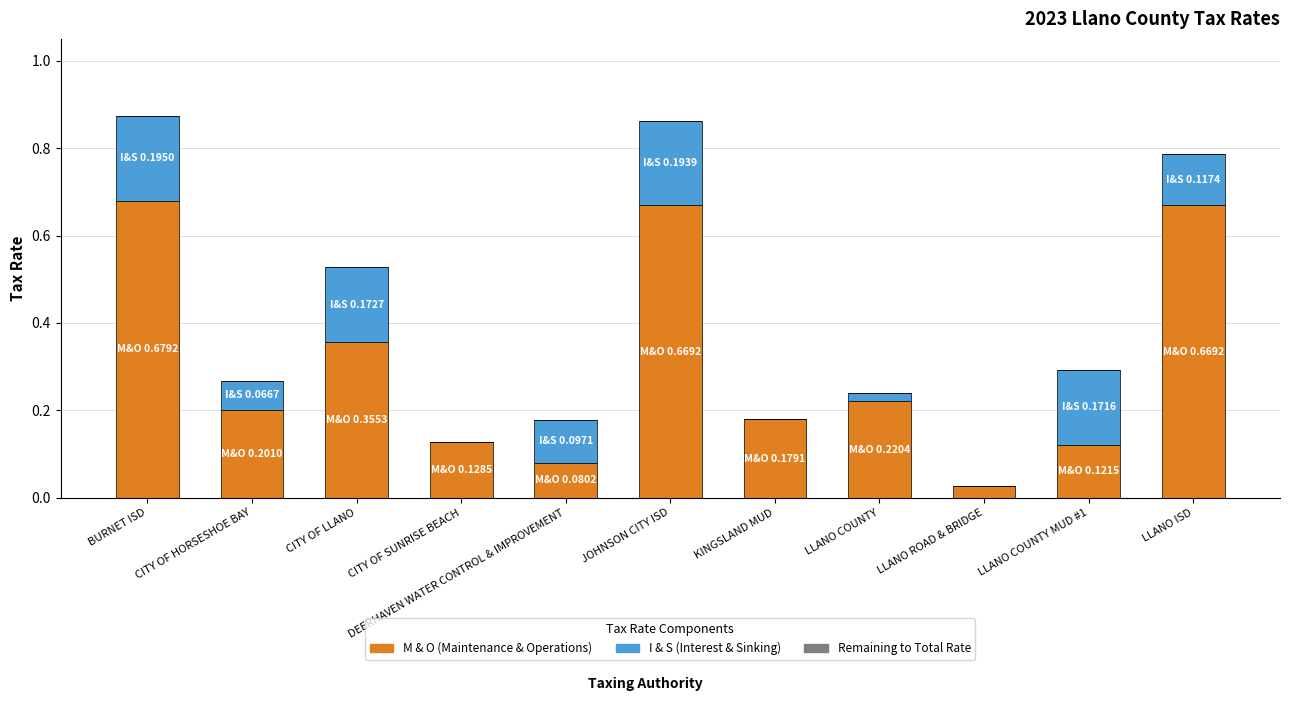

What is the total value across all series at CITY OF LLANO?

0.5